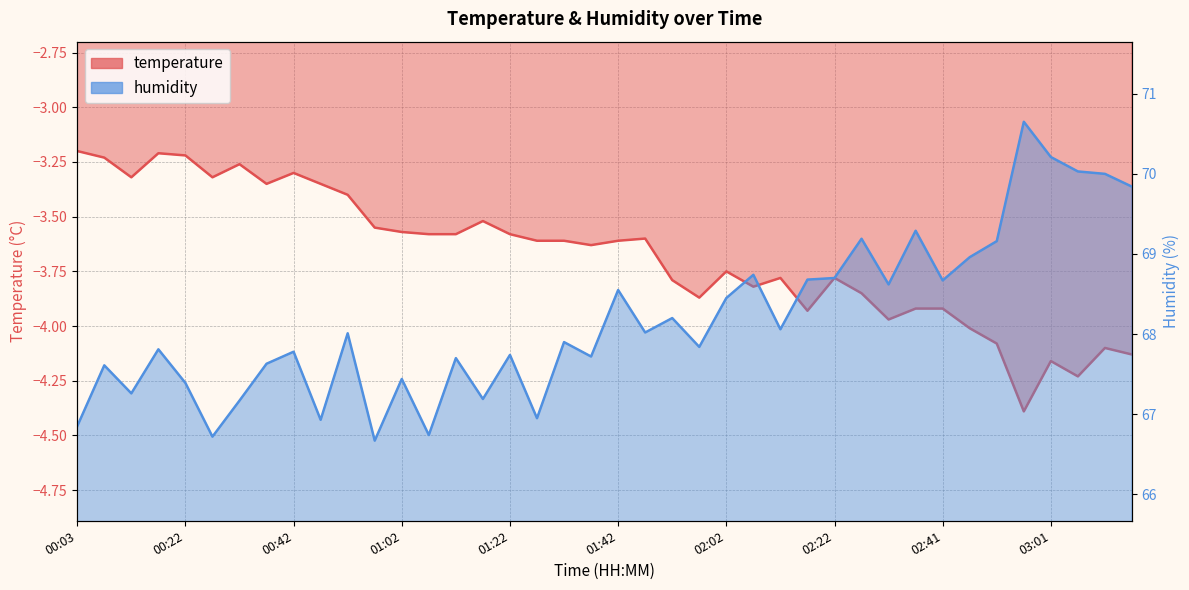

List the labels in order of humidity value, smallest first.

00:57, 00:27, 01:07, 00:03, 00:47, 01:27, 00:32, 01:17, 00:13, 00:22, 01:02, 00:08, 00:37, 01:12, 01:37, 01:22, 00:42, 00:18, 01:57, 01:32, 00:52, 01:47, 02:12, 01:52, 02:02, 01:42, 02:32, 02:41, 02:17, 02:22, 02:07, 02:46, 02:51, 02:27, 02:37, 03:16, 03:11, 03:06, 03:01, 02:56